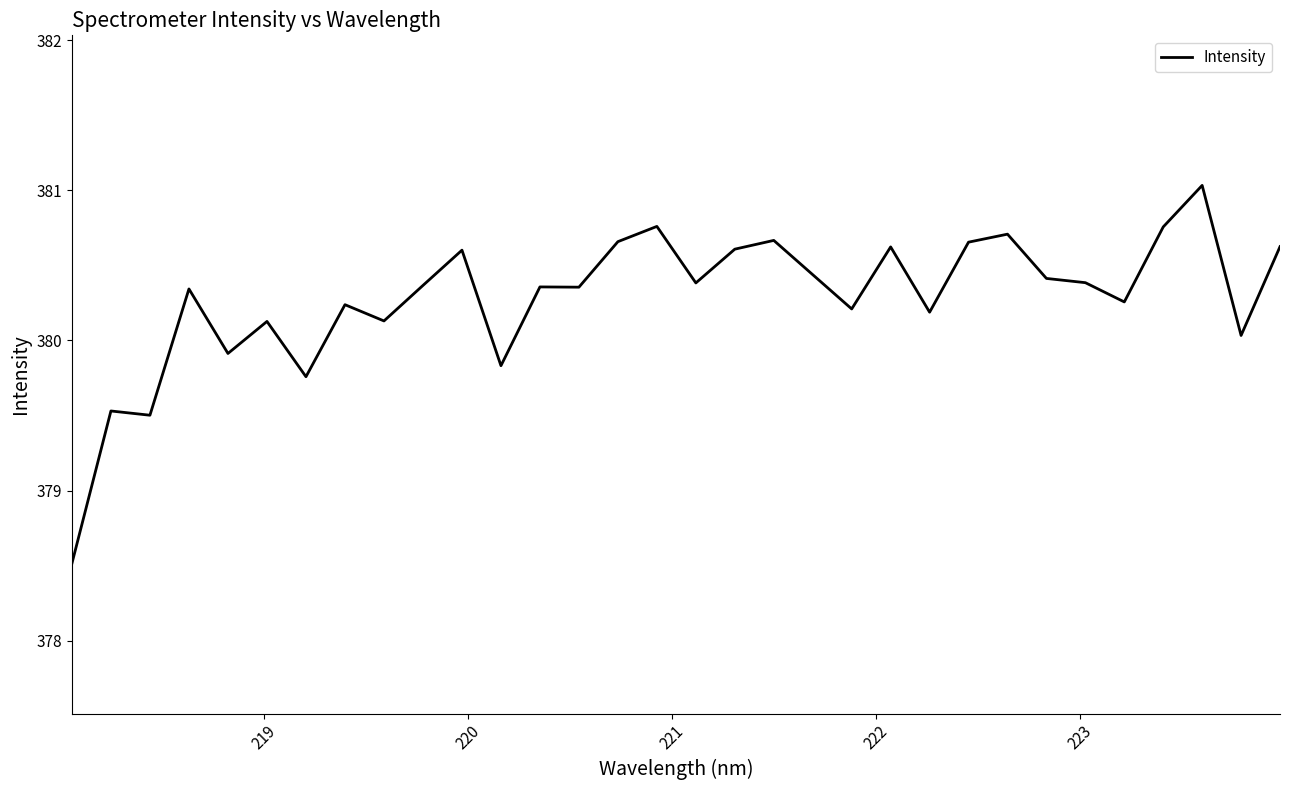

What is the smallest value displayed?

378.5